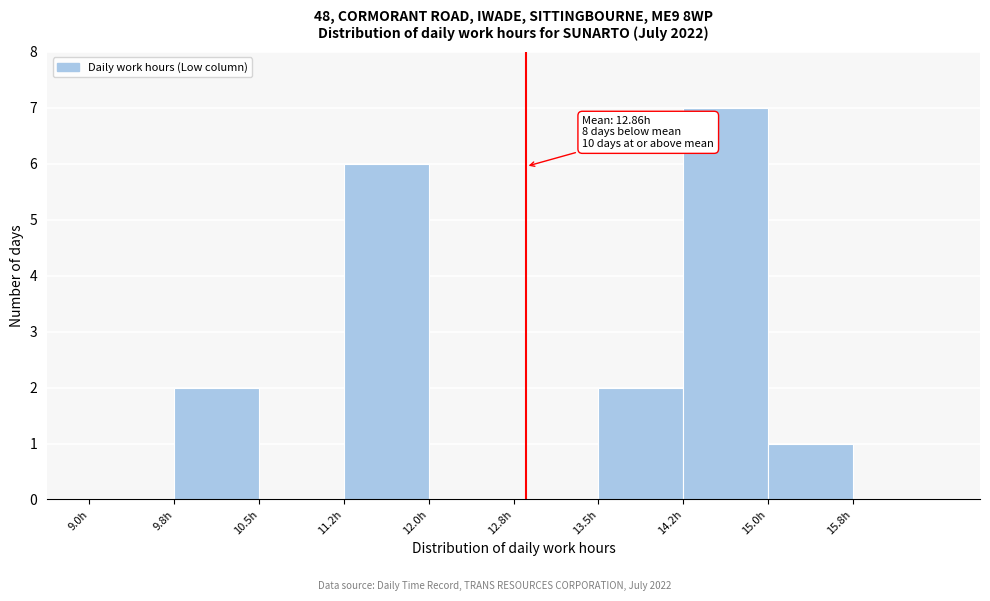

Over which range of the x-axis is the bar tallest?

14.25 to 15.00